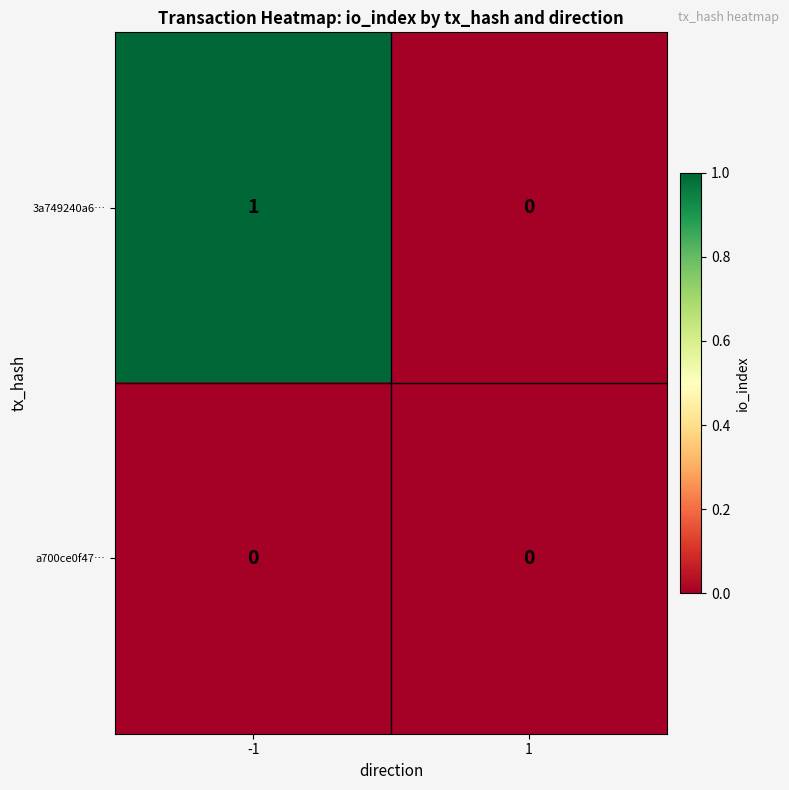

Between -1 and 1, which series saw the biggest shift?

3a749240a6…